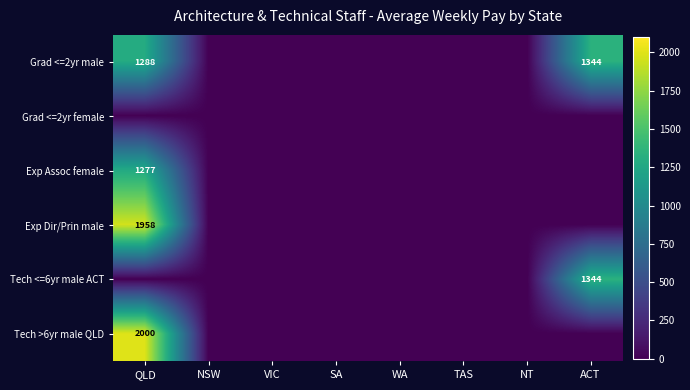

Which label corresponds to the smallest value in the chart?

NSW